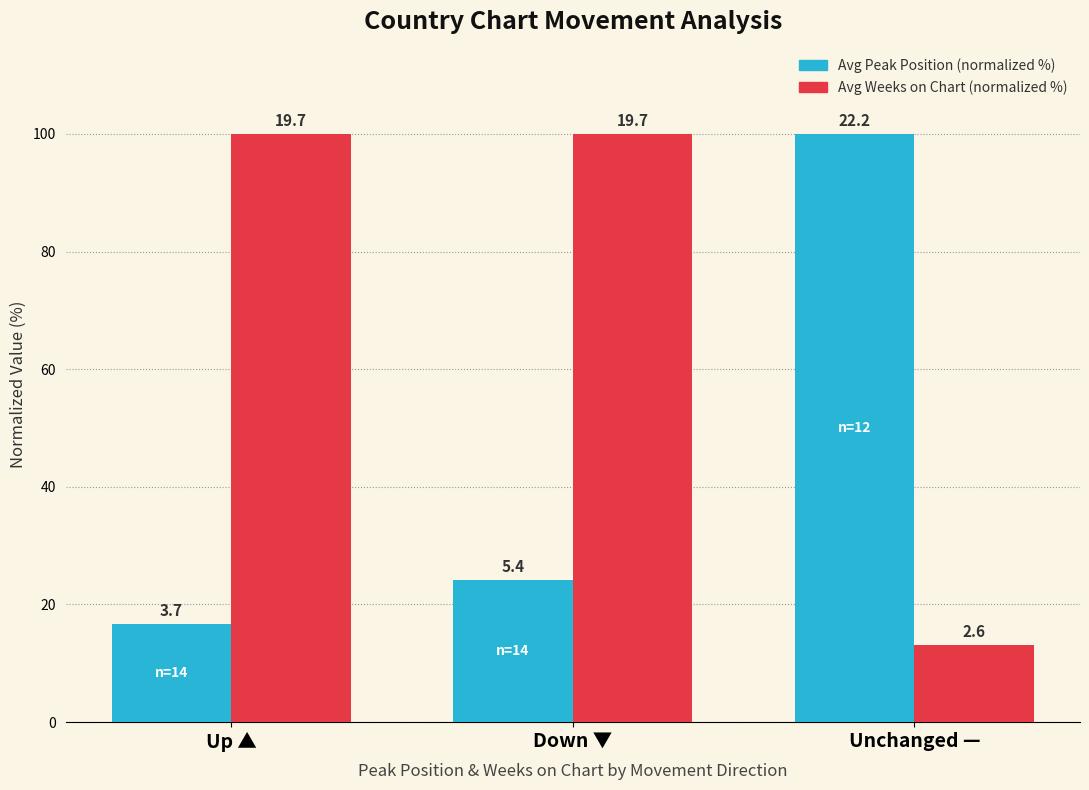

How many groups of bars are there?

3